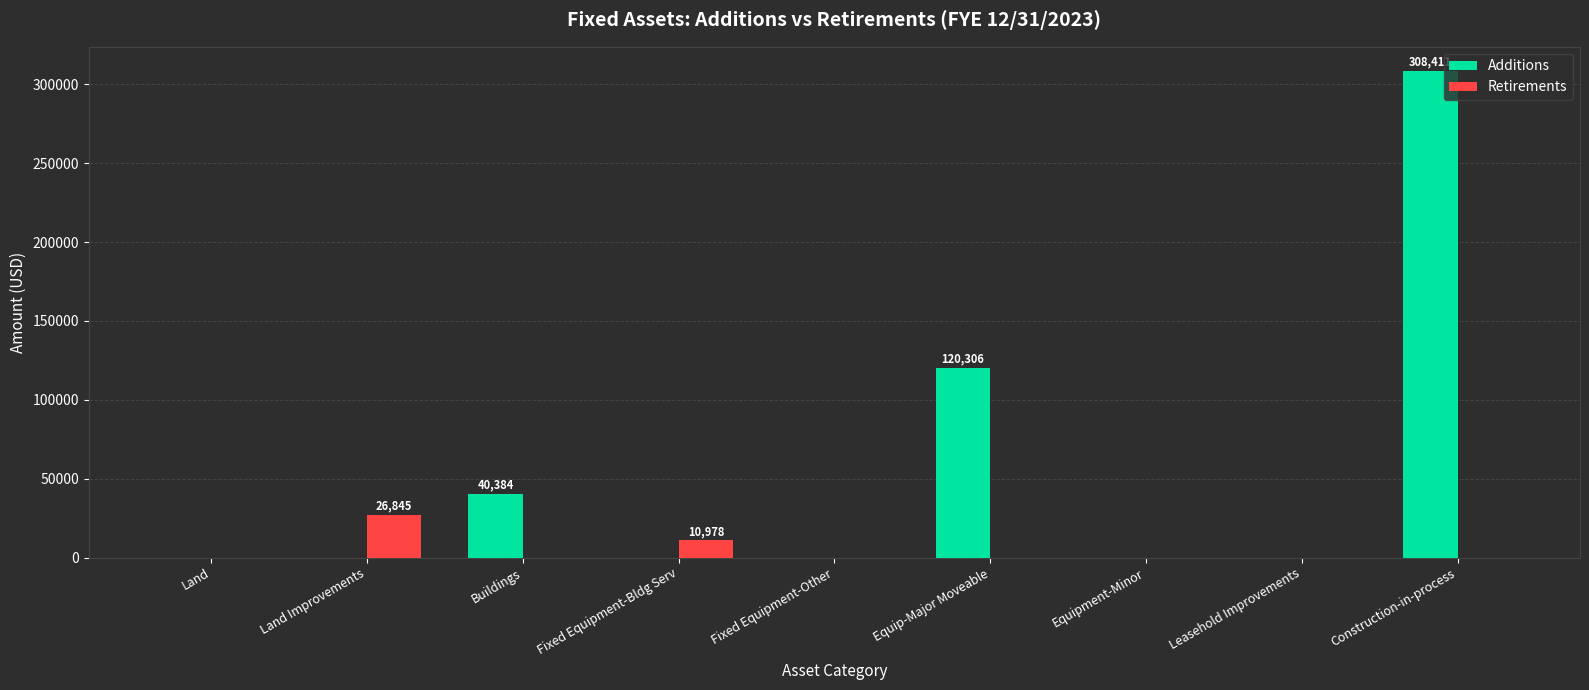

Are the bars horizontal?

No